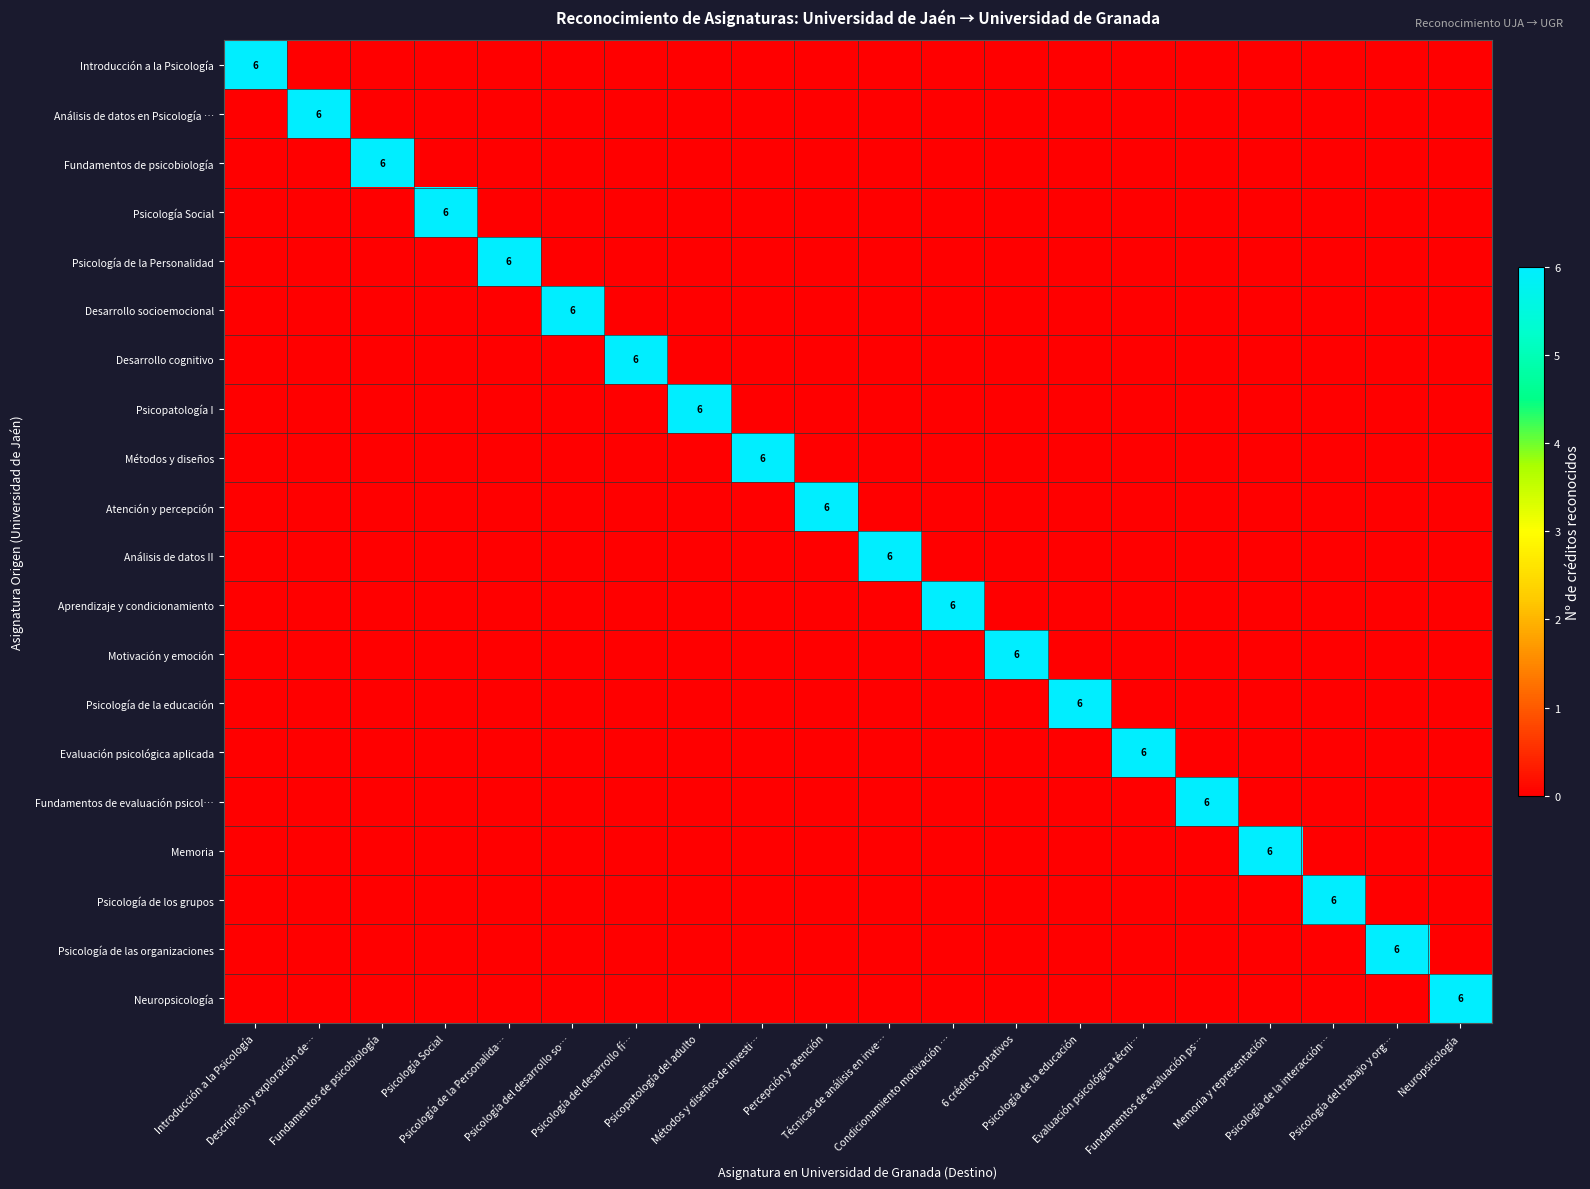

What is the total value across all series at Evaluación psicológica técni…?

6